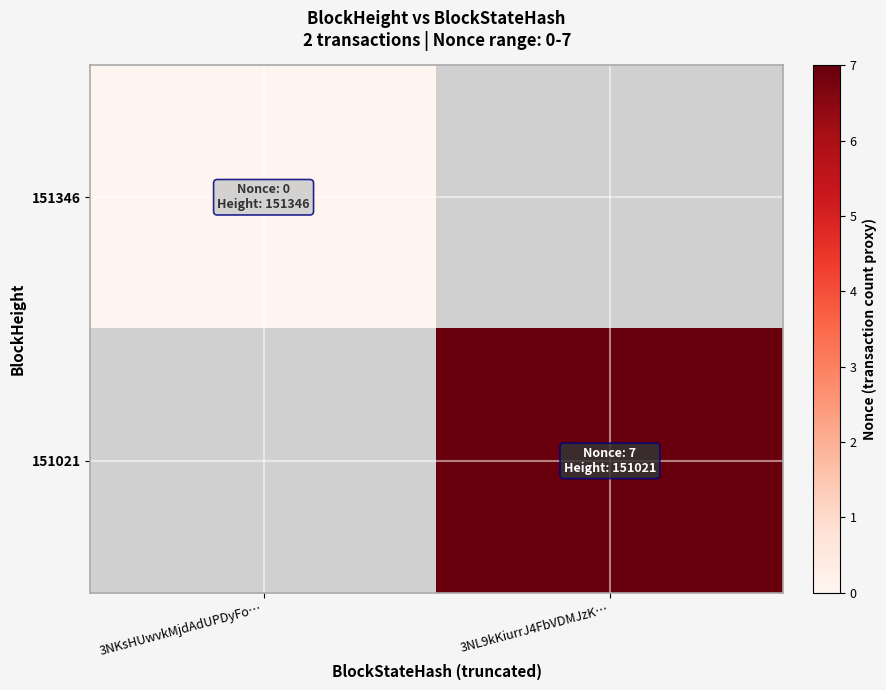

At how many categories does at least one series exceed 3?

1